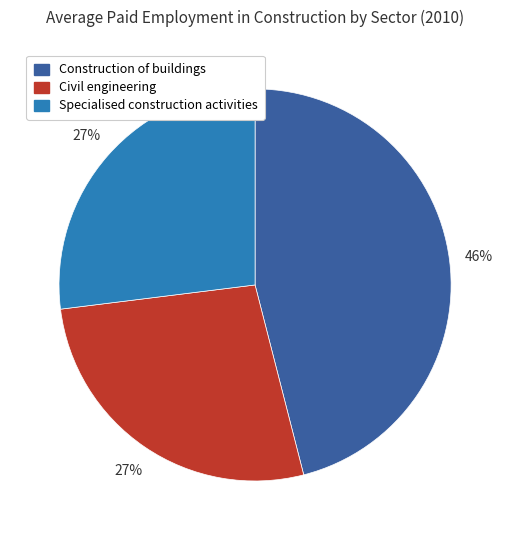

To the nearest percent, what is the average slice percentage?

33%